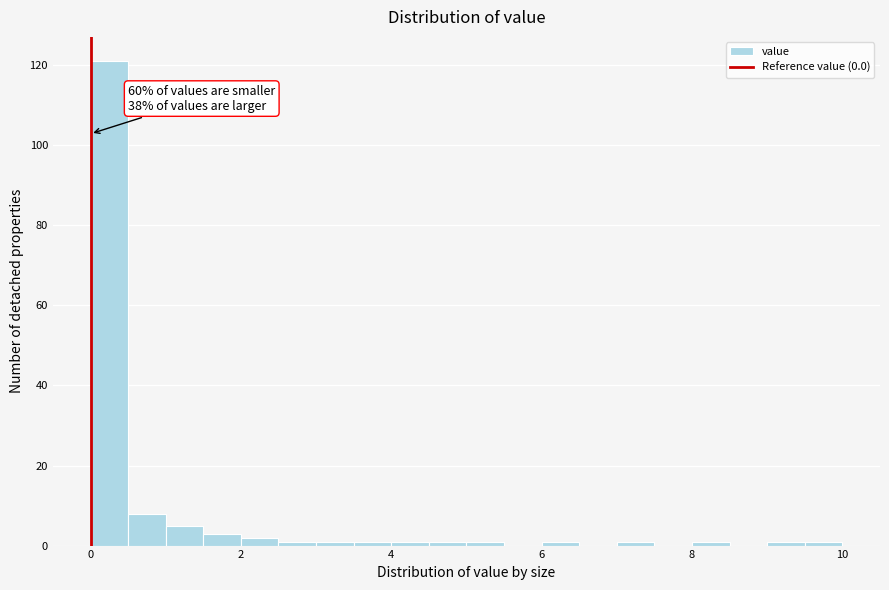

Around what value on the x-axis is the tallest bar? Give the approximate position of its centre, as read against the axis.

0.2